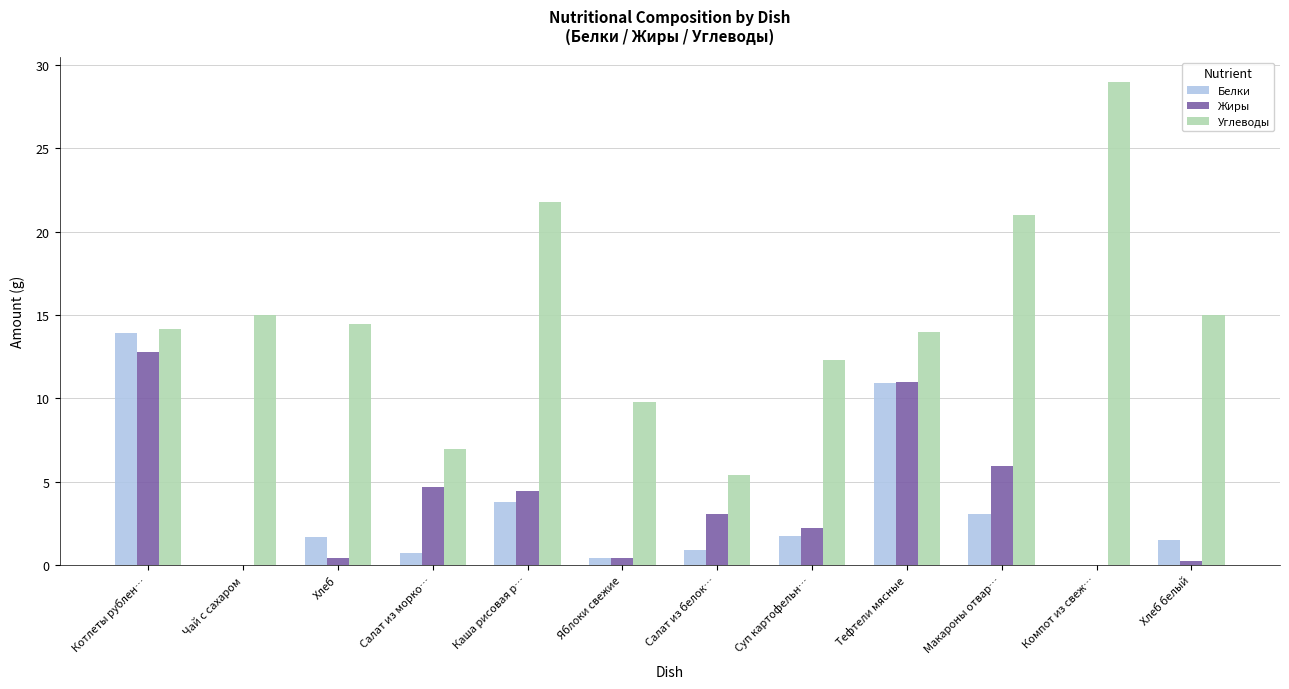

What is the sum of all Белки values?

38.5